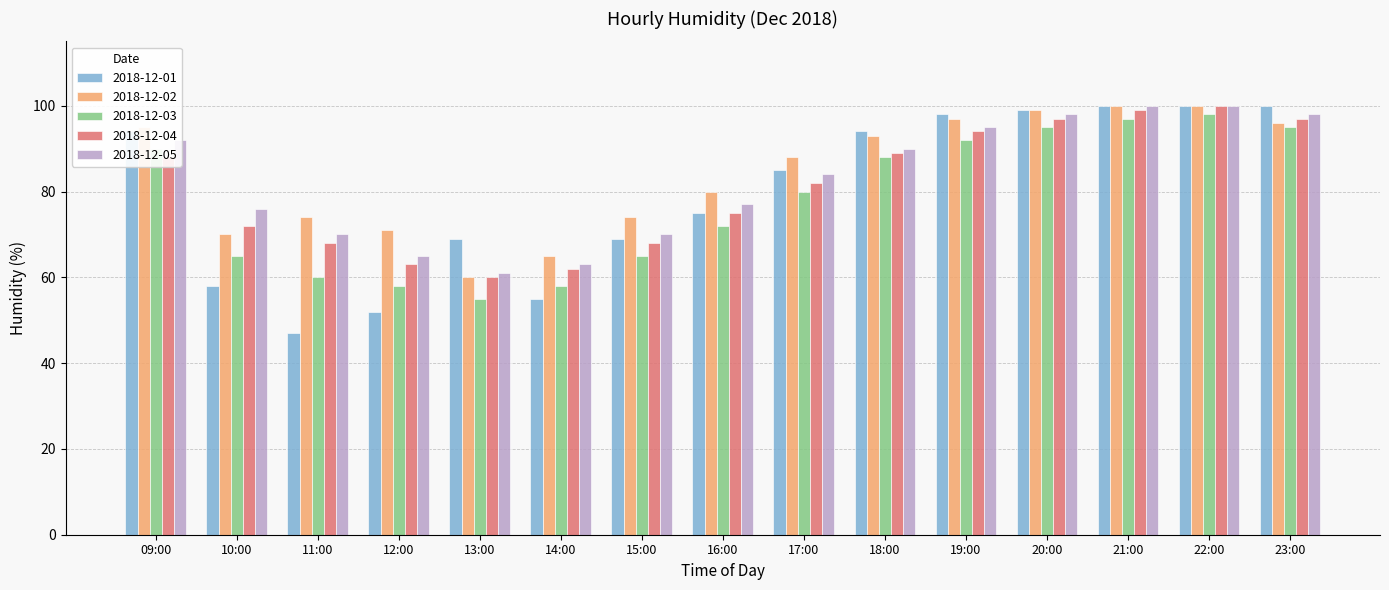

Is it true that 2018-12-03 equals 43 at 16:00?

False